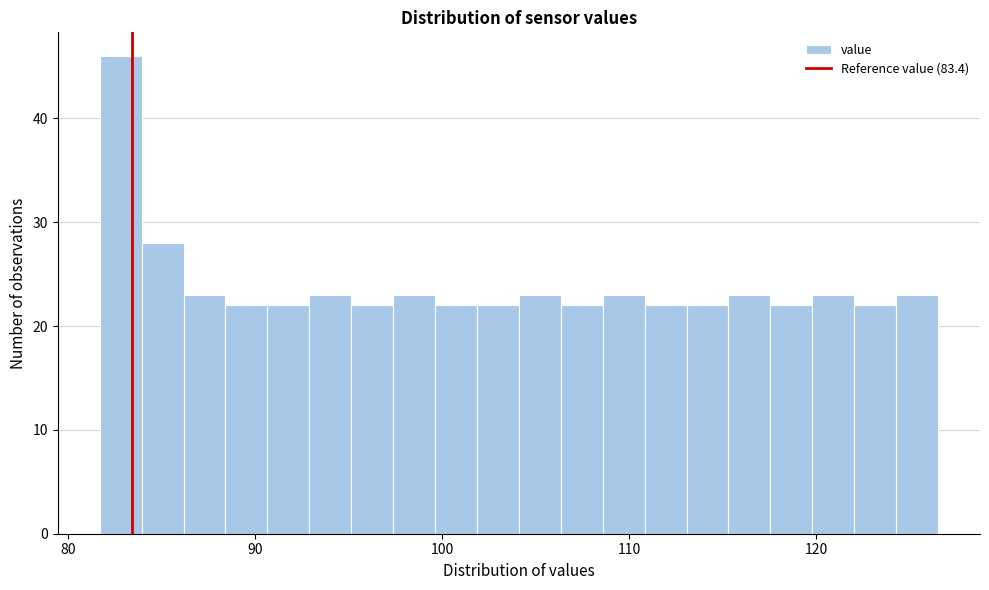

Read against the x-axis, roughly where is the centre of the tallest bar?

83